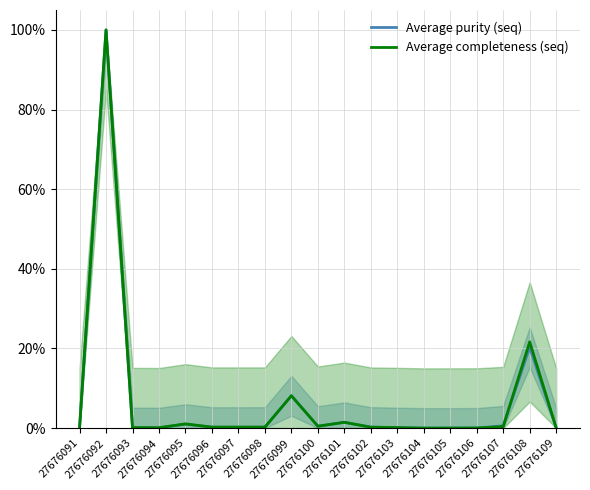

Between which two adjacent categories do Average purity (seq) and Average completeness (seq) first intersect?

27676093 and 27676094